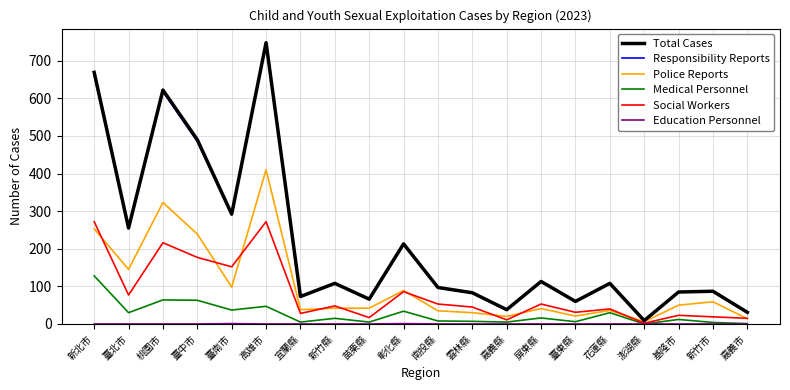

What is the spread (max minus min) of values at 苗栗縣?

66